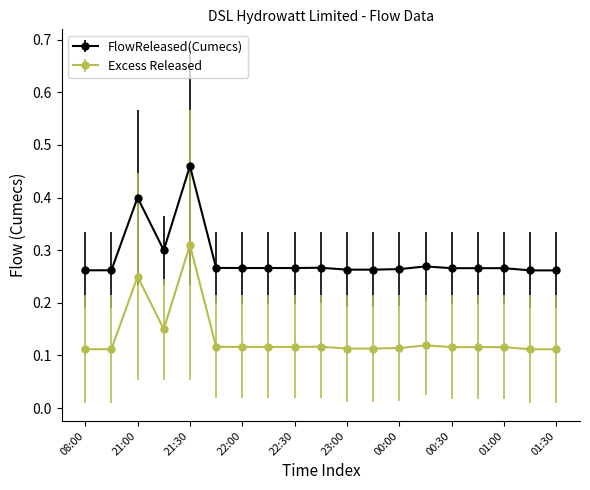

At how many categories does at least one series exceed 0?

19